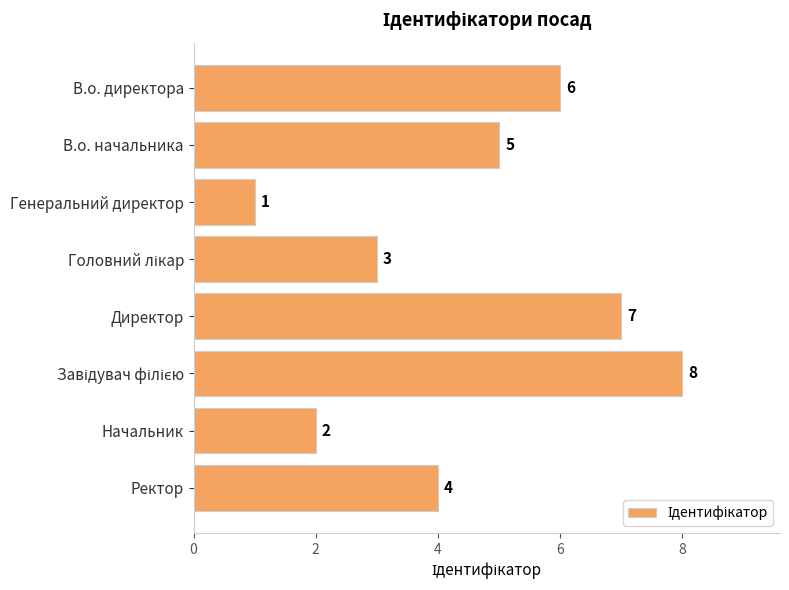

The value at Директор is 9. True or false?

False